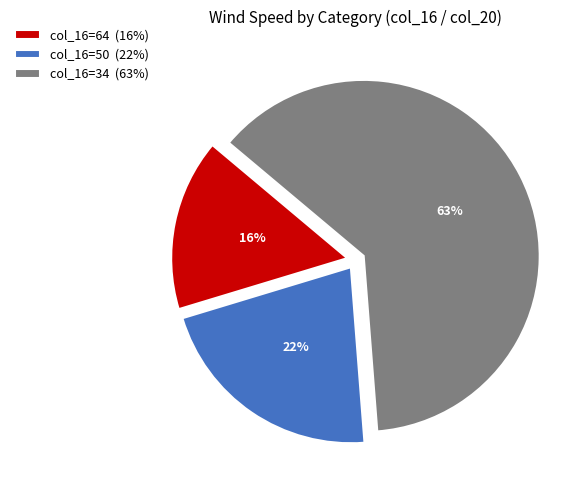

Rank the categories by value from highest to lowest.

col_16=34 (63%), col_16=50 (22%), col_16=64 (16%)